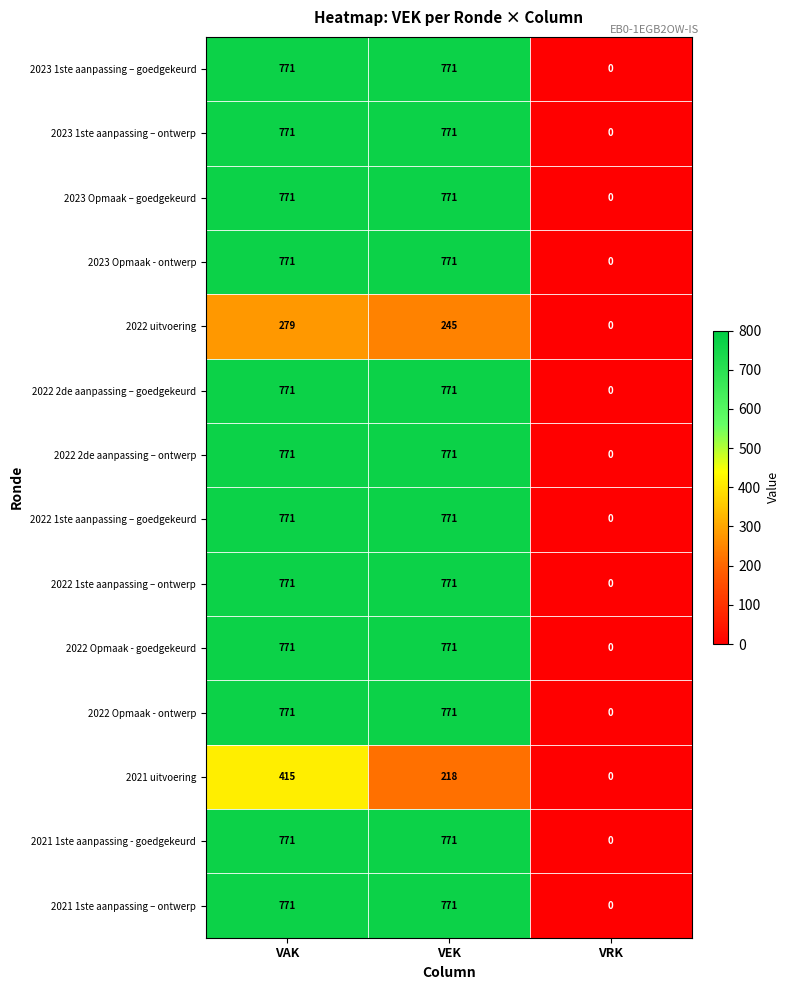

The value of 2023 Opmaak - ontwerp at VEK is 771. True or false?

True